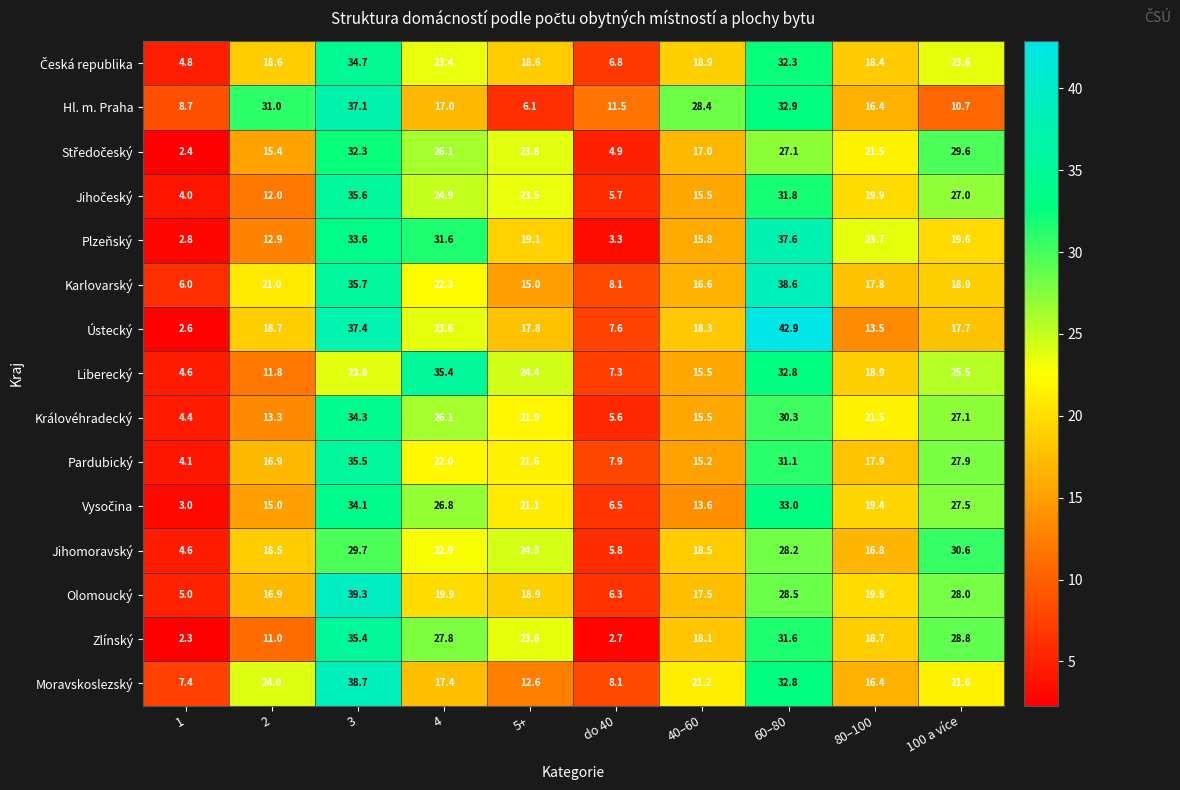

What is the difference between the maximum and second lowest values in the Liberecký series?

28.1